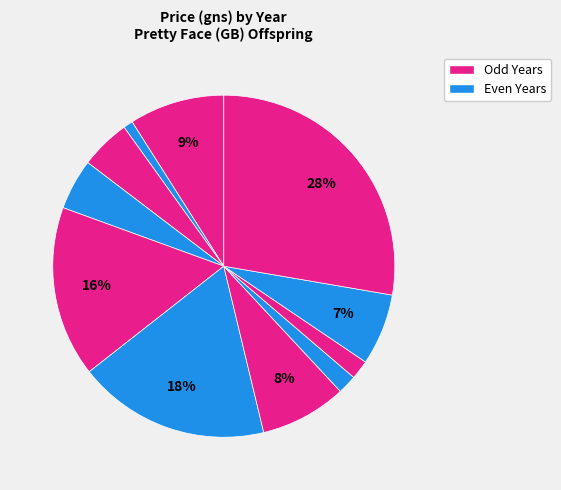

How many slices are in this pie chart?

11